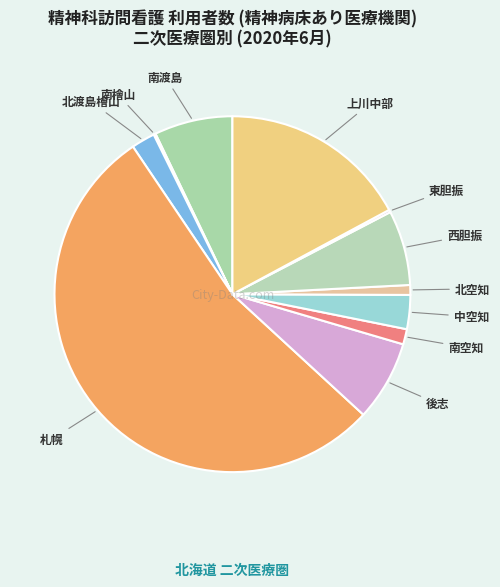

What is the largest slice in the pie chart?

札幌